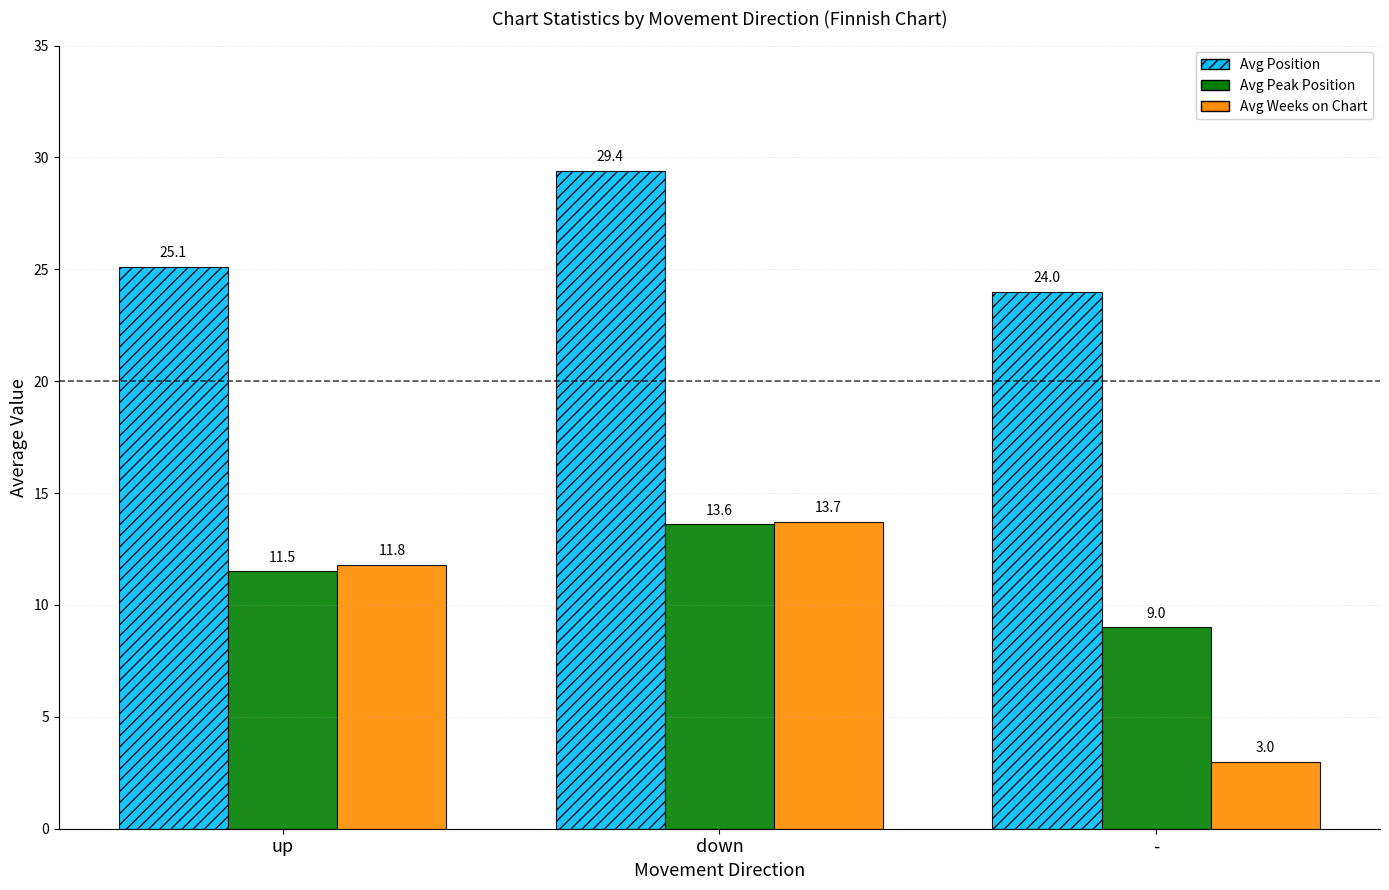

Reading left to right, list all the values displayed in this chart.

Avg Position: 25.1	29.4	24.0
Avg Peak Position: 11.5	13.6	9.0
Avg Weeks on Chart: 11.8	13.7	3.0